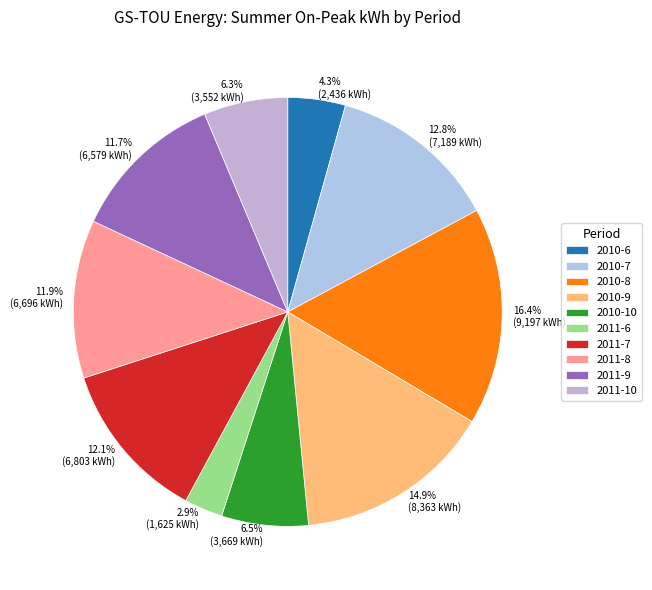

Which has a higher value, 2.9% (1,625 kWh) or 11.9% (6,696 kWh)?

11.9% (6,696 kWh)